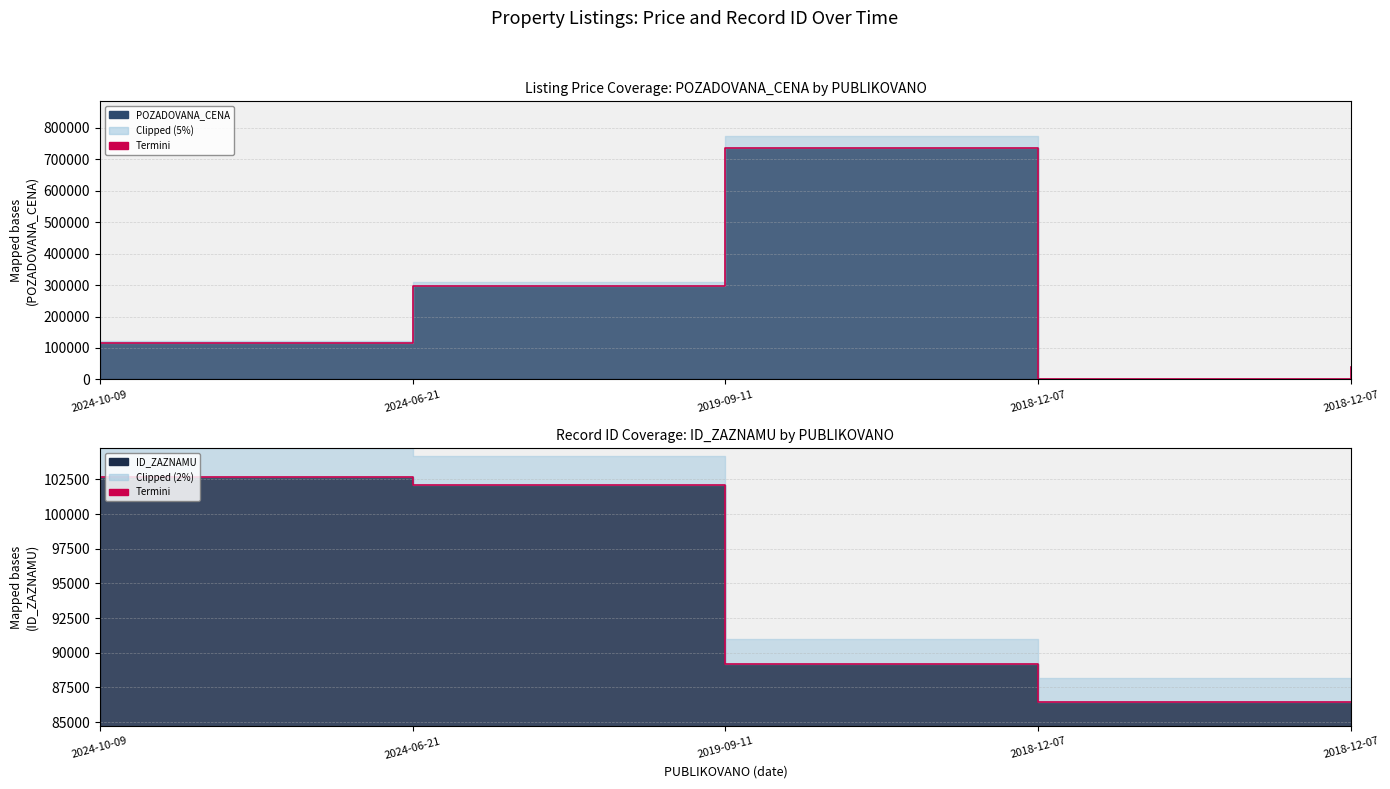

At which label does ID_ZAZNAMU reach its minimum?

2018-12-07